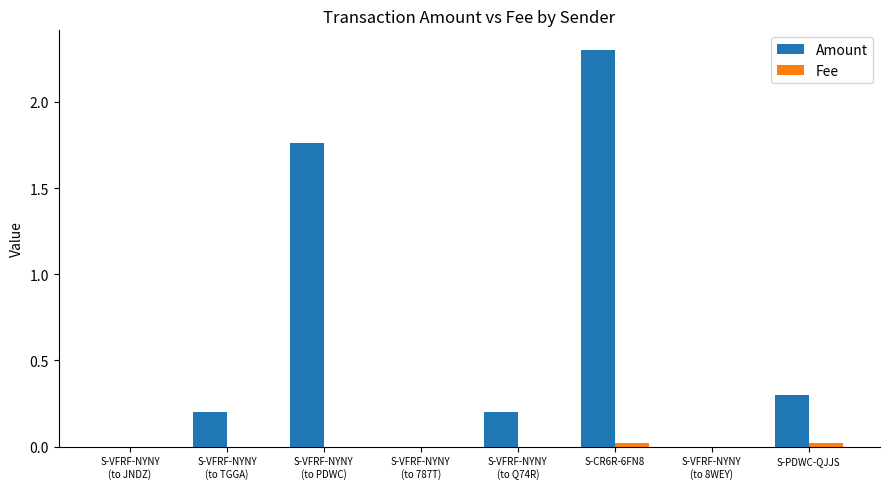

Which series has the largest range (max minus min)?

Amount